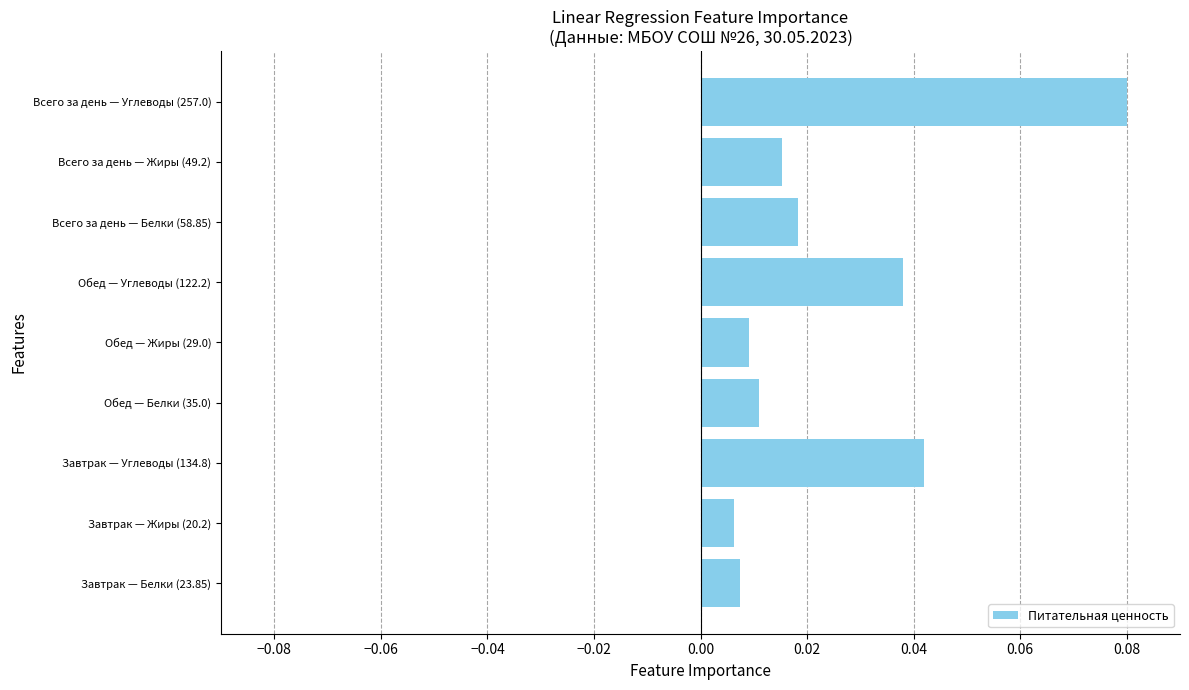

Which label corresponds to the largest value in the chart?

Всего за день — Углеводы (257.0)